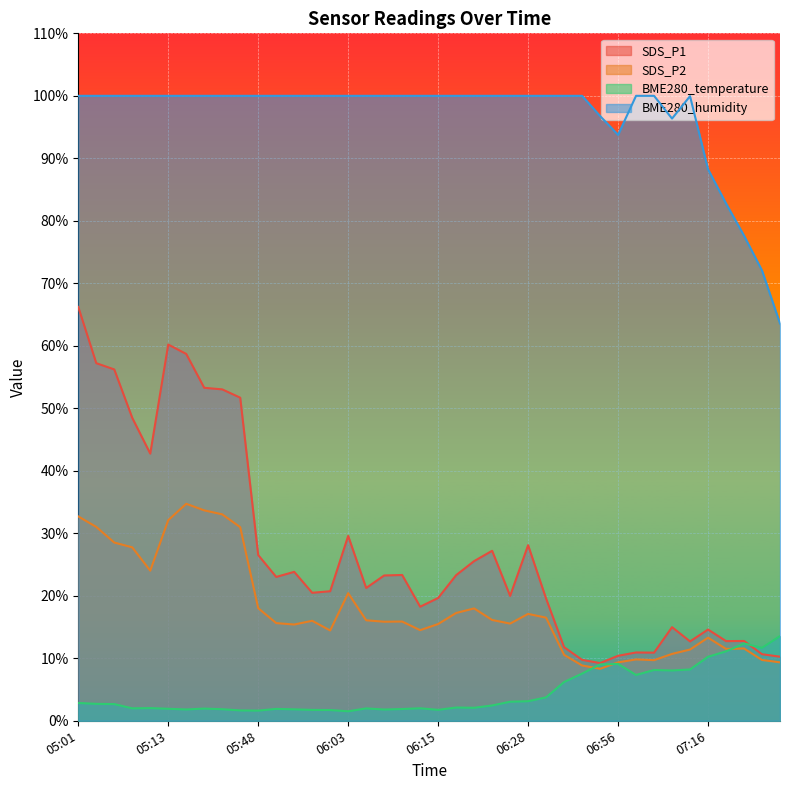

Between which two adjacent categories do SDS_P2 and BME280_temperature first intersect?

06:51 and 06:53